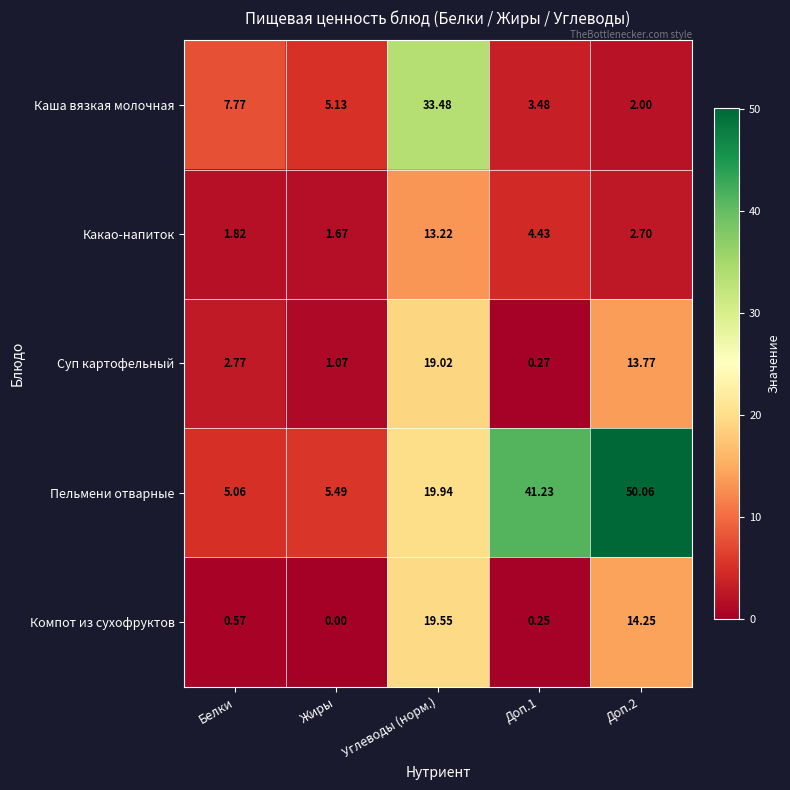

Which series changed the most between Жиры and Углеводы (норм.)?

Каша вязкая молочная